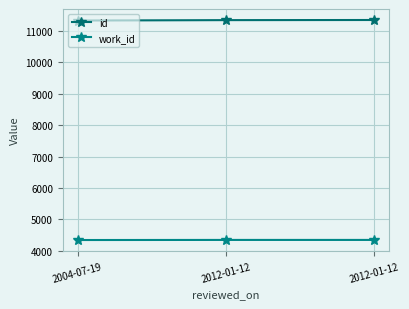

Reading left to right, extract all data points from this chart.

id: 11338	11351	11355
work_id: 4337	4340	4340